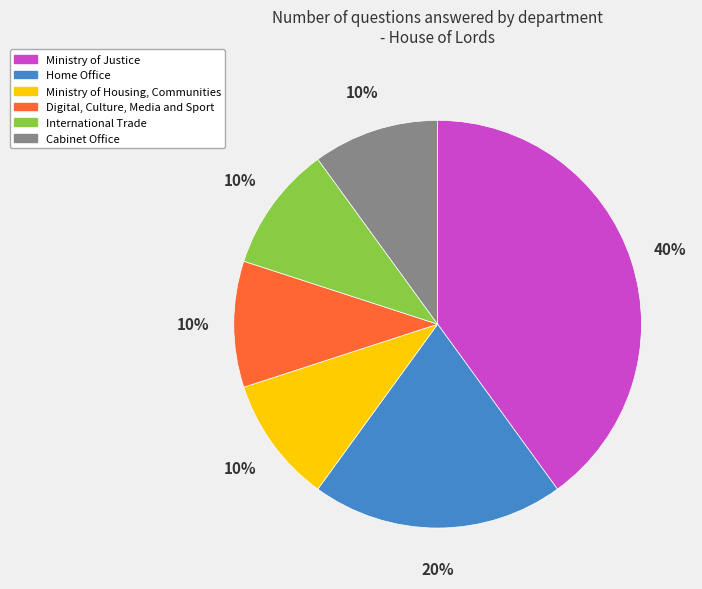

Is there any slice that represents more than half of the pie?

No